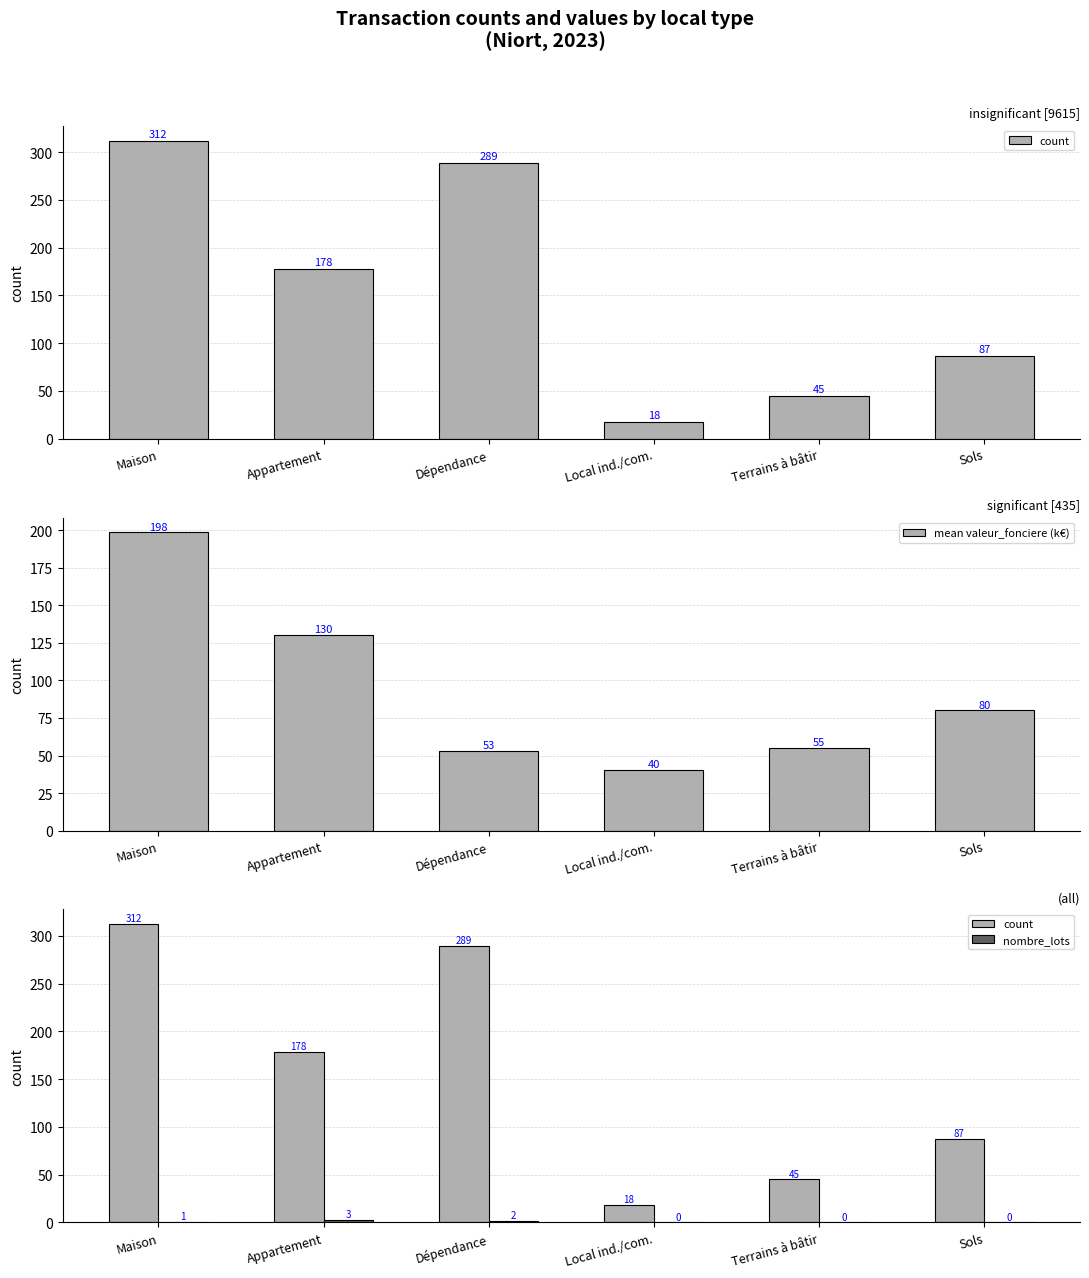

Which series has the largest total across all categories?

count